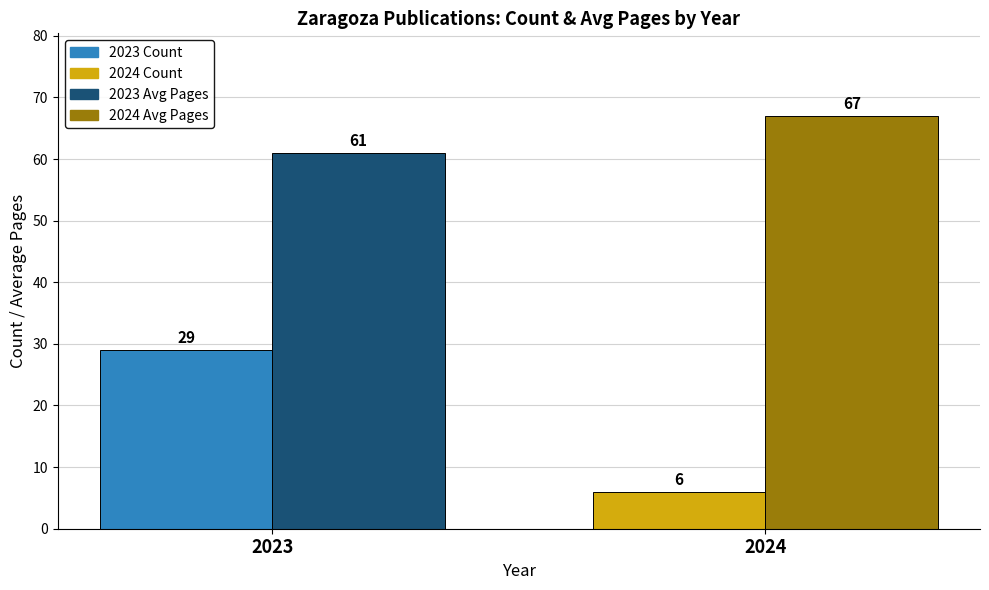

What is the difference between the highest and lowest values at 2024?

61